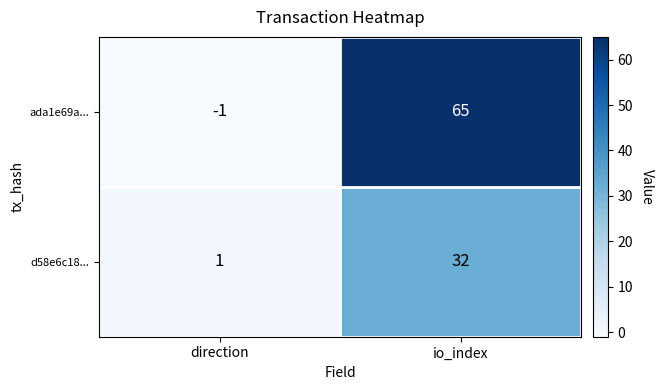

At which label is d58e6c18... closest to 16?

direction